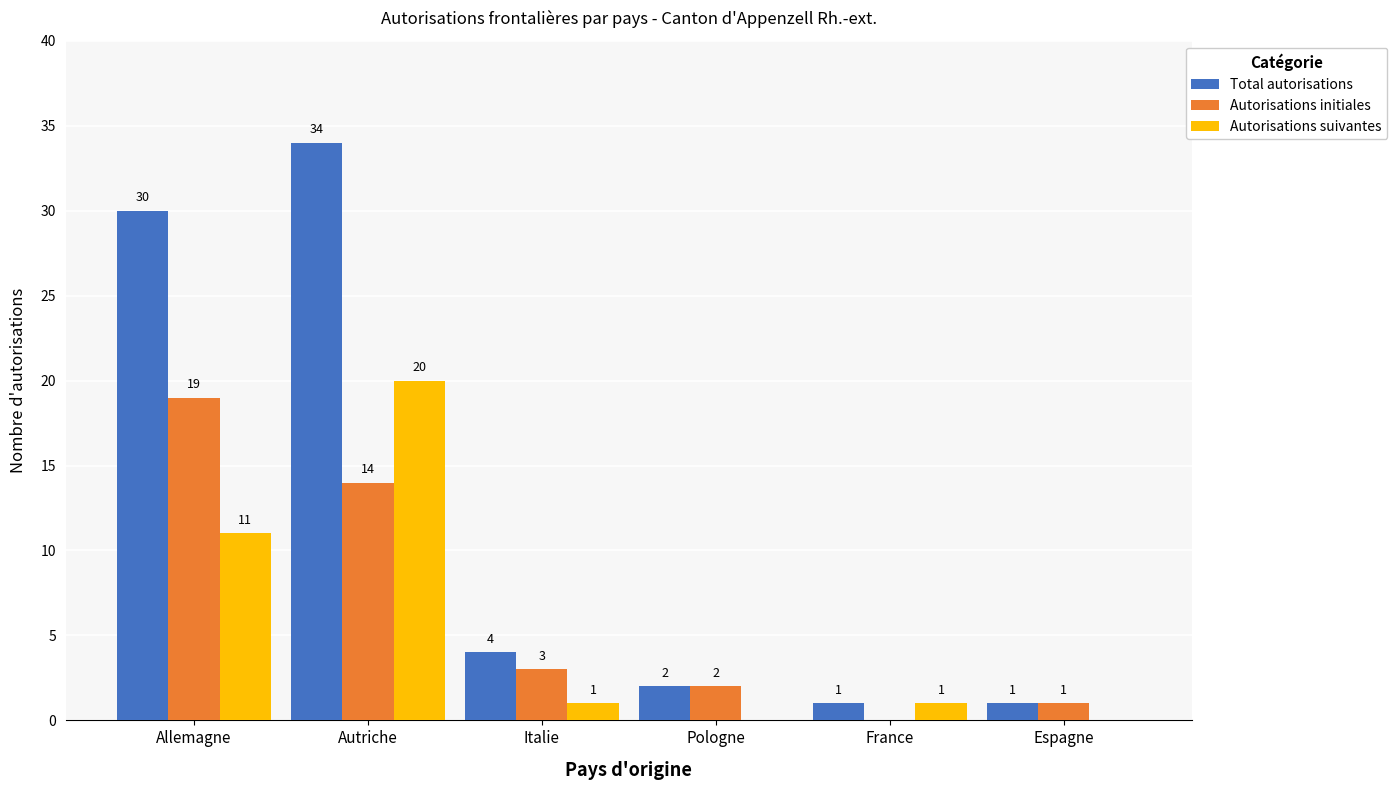

Which series has the largest total across all categories?

Total autorisations